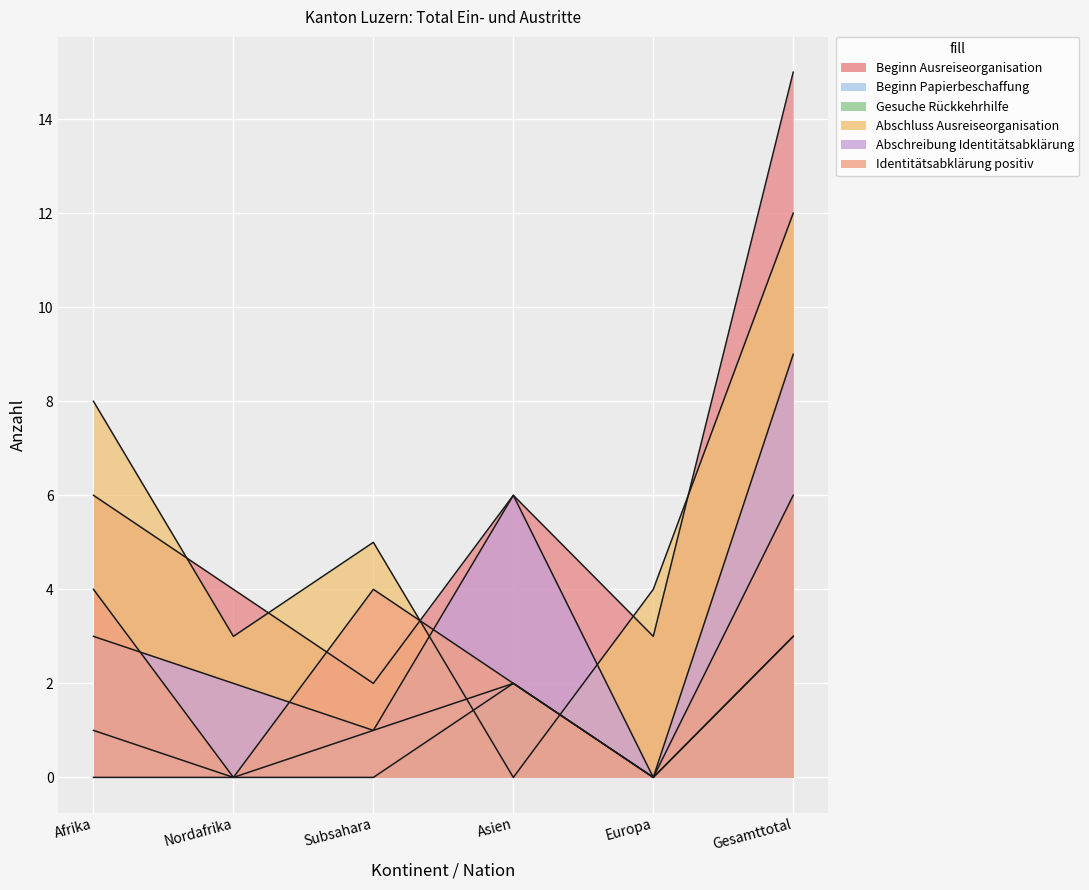

How many interior local peaks does the Beginn Papierbeschaffung series have?

1